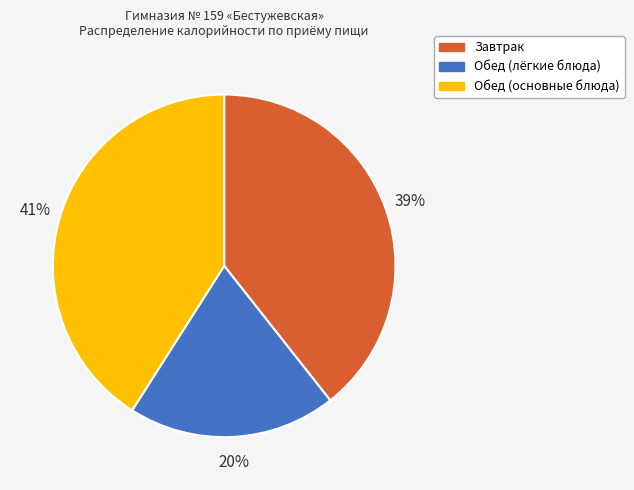

To the nearest percent, what is the difference between the largest and smallest slice percentages?

21%